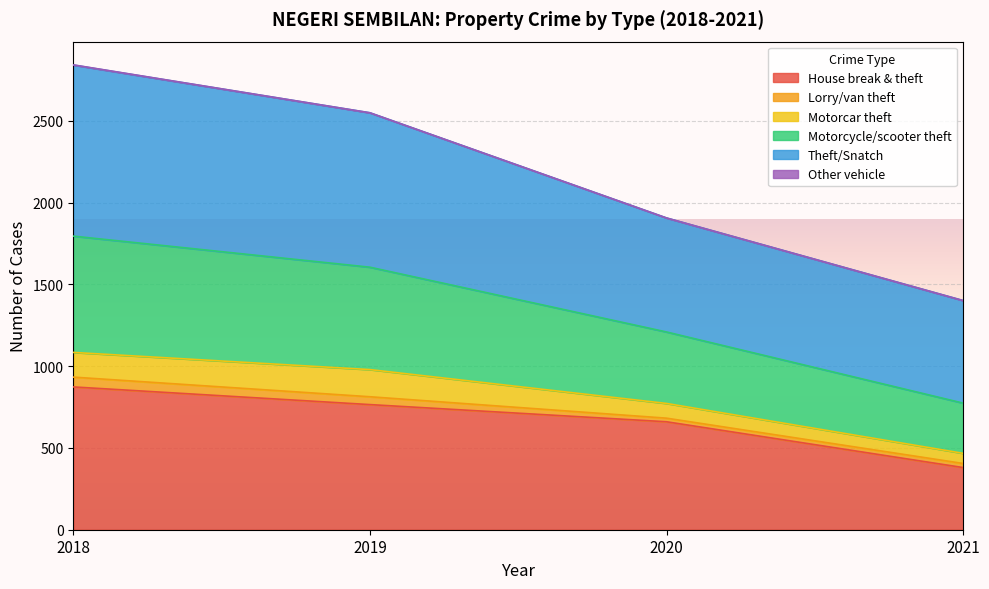

What is the highest value of the House break & theft series?

873